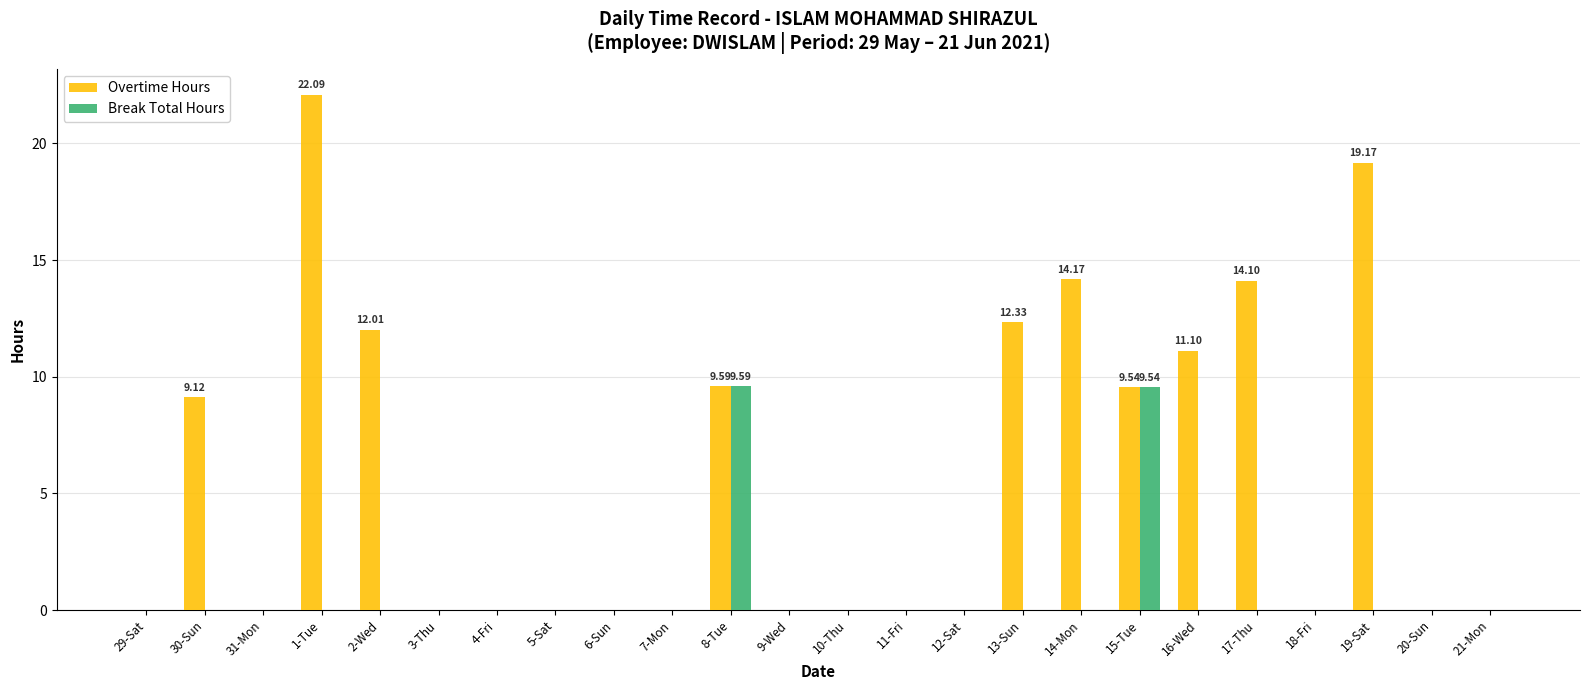

Is it true that Break Total Hours equals 0.0 at 3-Thu?

True